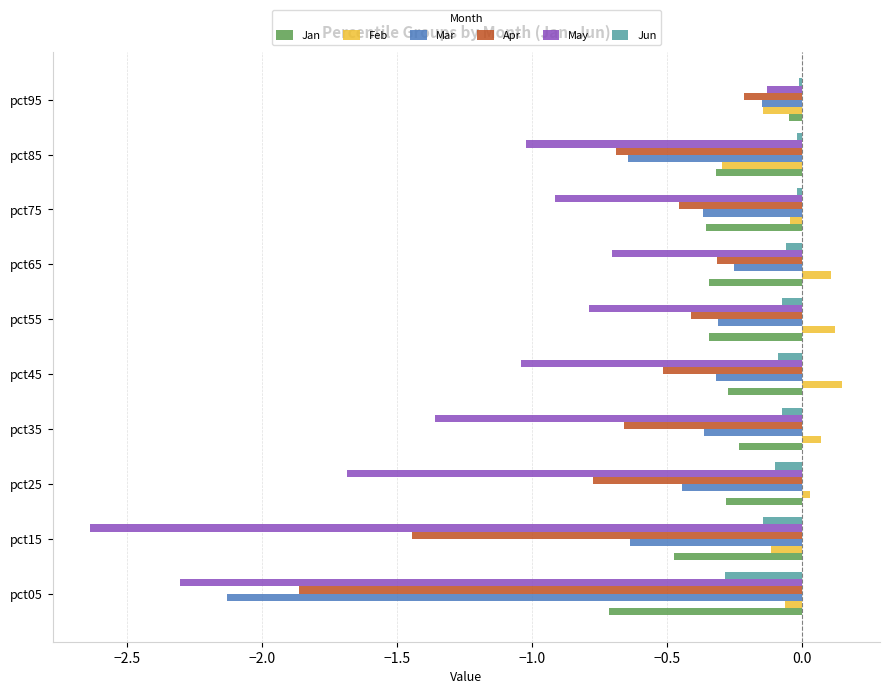

The value of Apr at pct55 is -0.4. True or false?

True